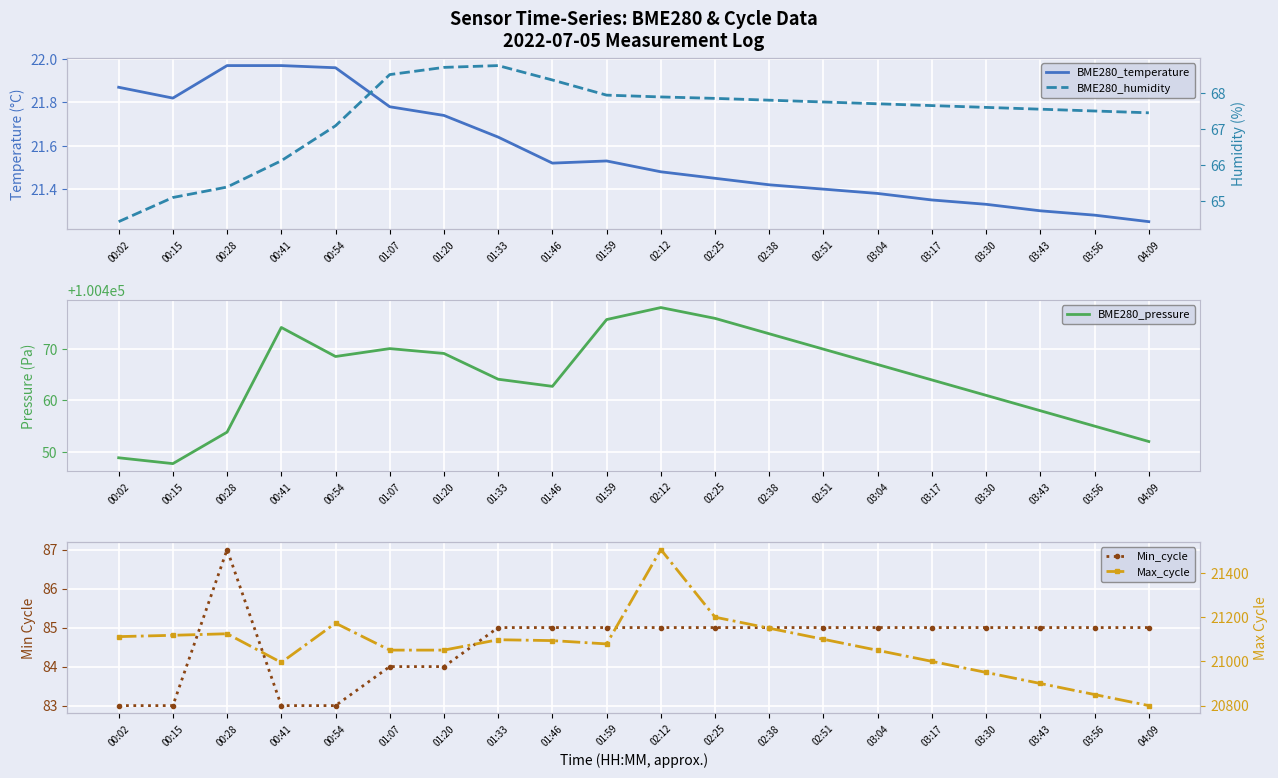

Is the value of BME280_temperature at 01:33 greater than the value of Min_cycle at 03:56?

No